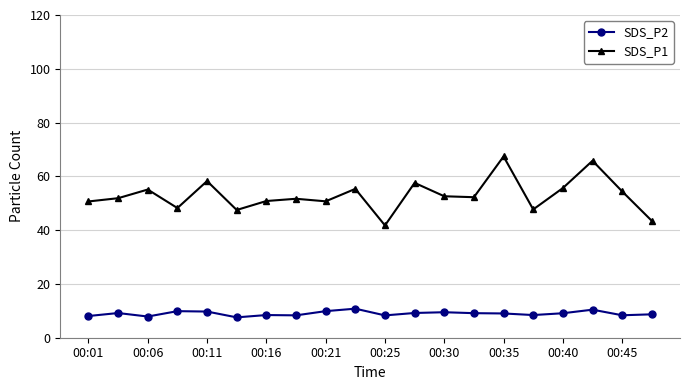

List the series in order of their overall mean, lowest first.

SDS_P2, SDS_P1